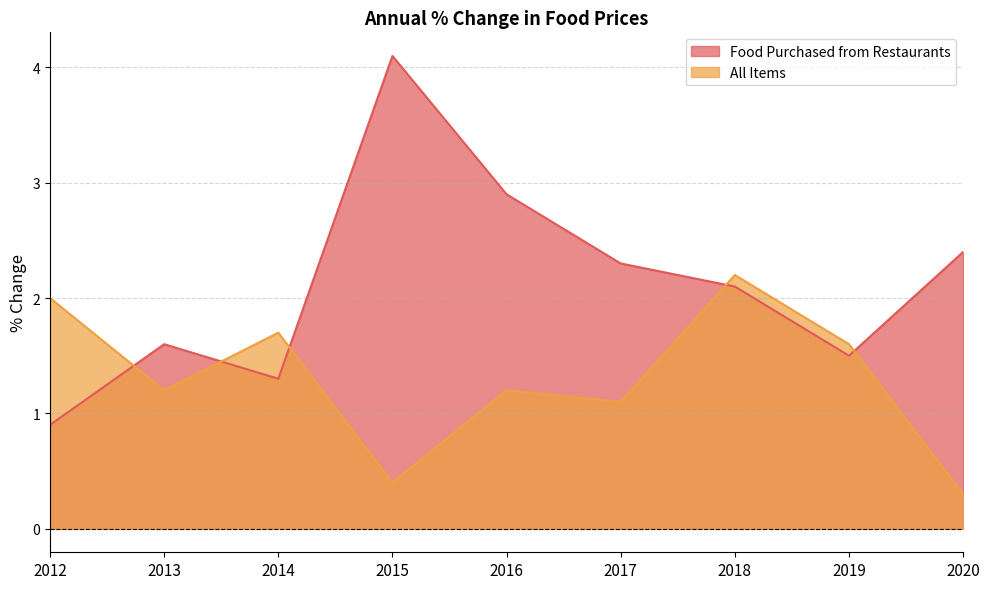

True or false: All Items has a value of 1.1 at 2017.

True